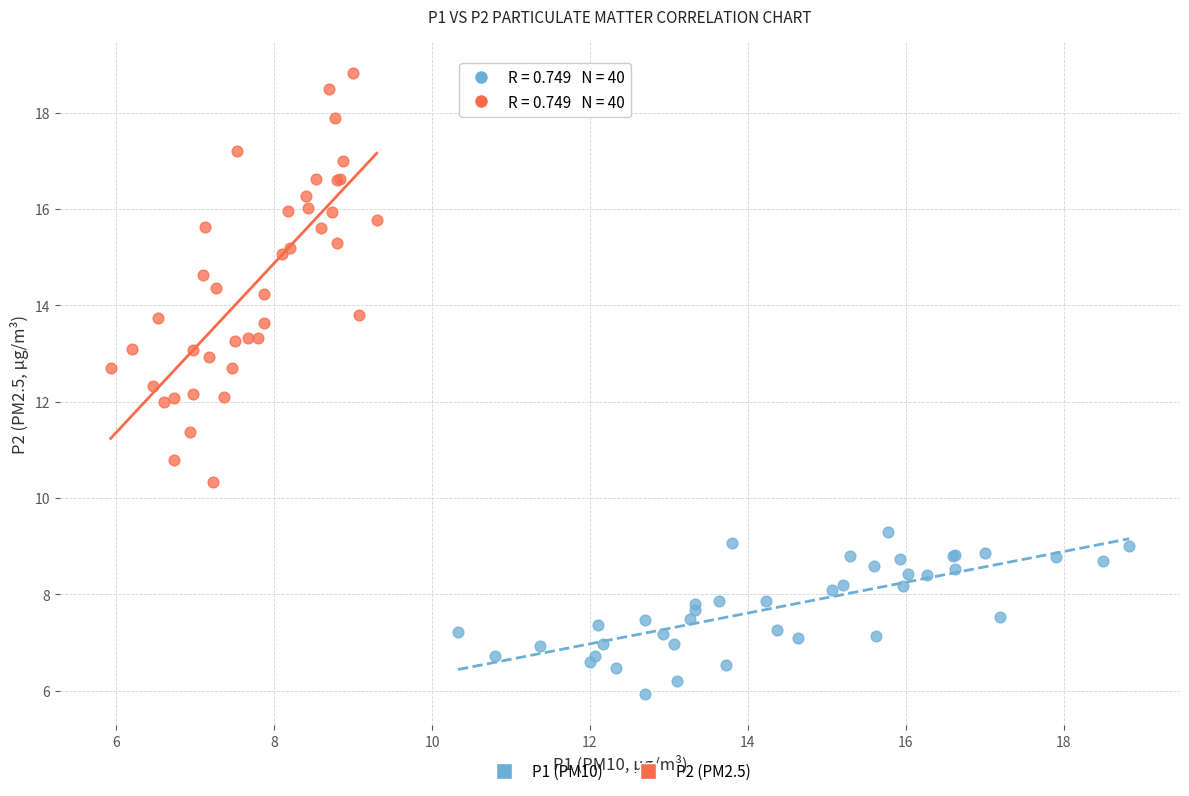

Which series reaches the minimum Y coordinate?

P1 (PM10)